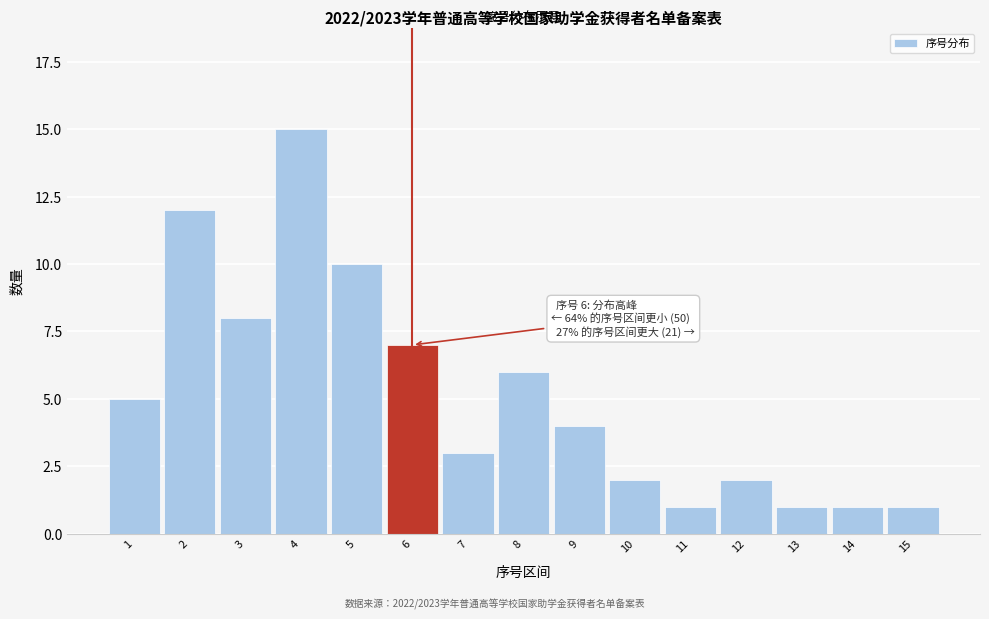

Reading right to left, transcribe all the data shown in this chart.

1	1	1	2	1	2	4	6	3	7	10	15	8	12	5